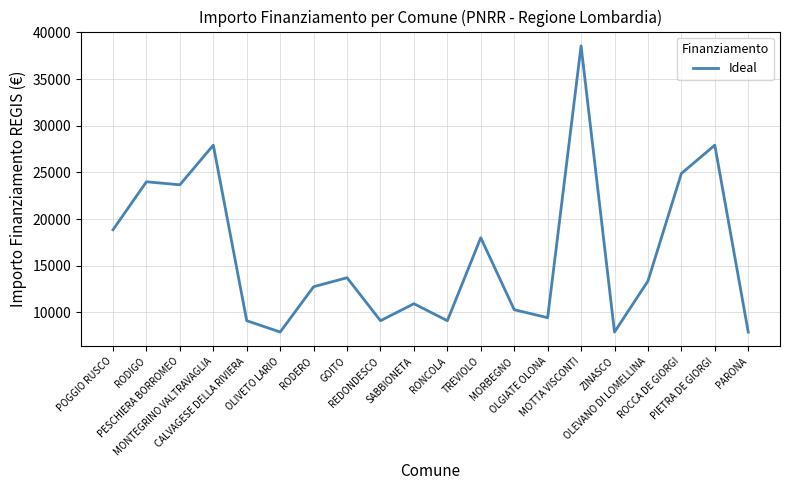

What value does the data have at CALVAGESE DELLA RIVIERA, to the nearest 50?

9100